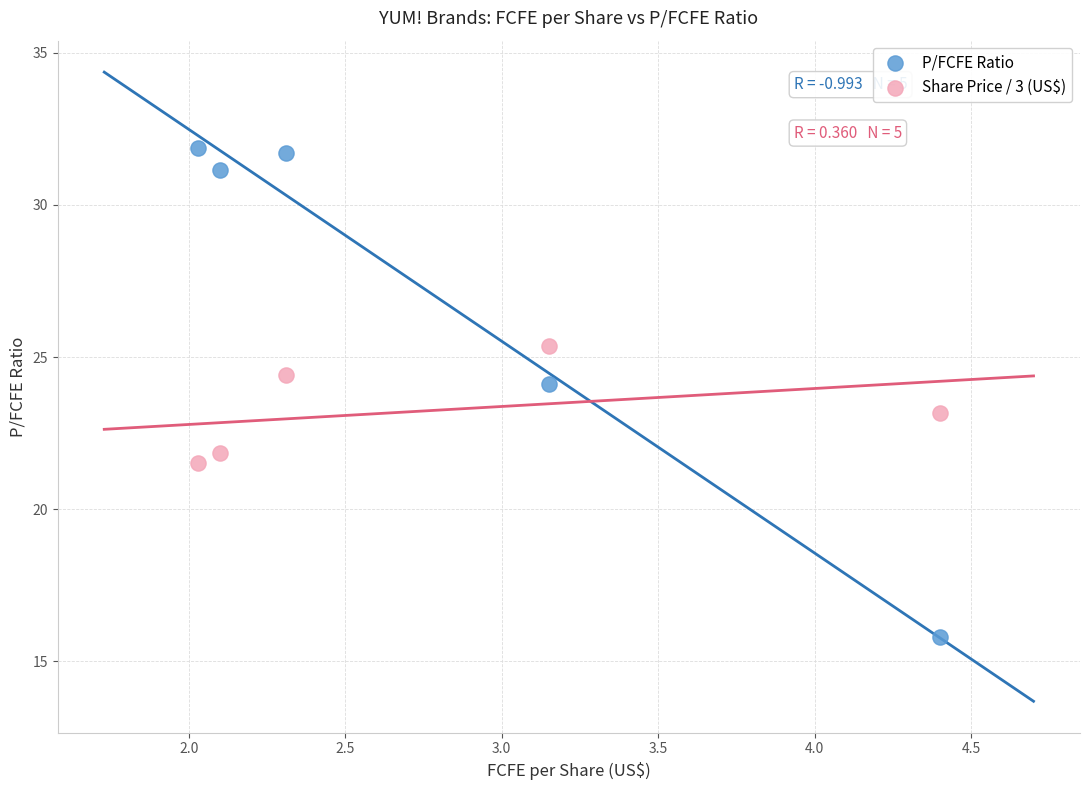

Which series has the widest spread of Y values?

P/FCFE Ratio